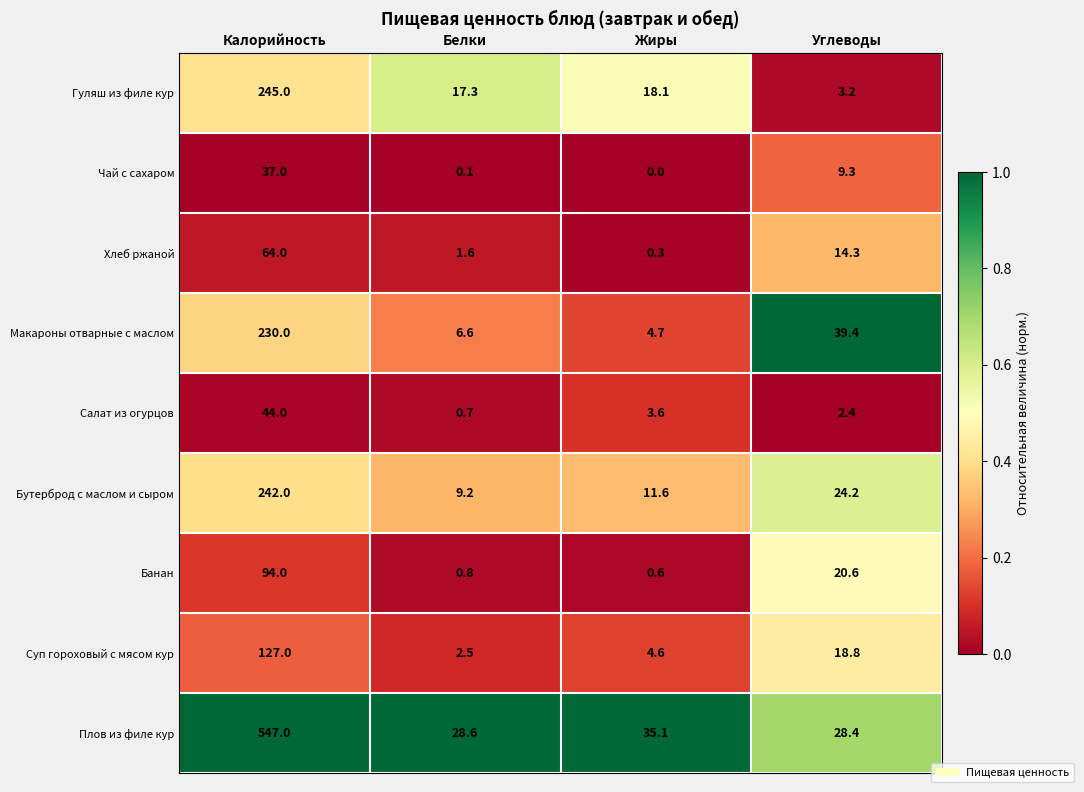

Is it true that Салат из огурцов equals 4.2 at Углеводы?

False